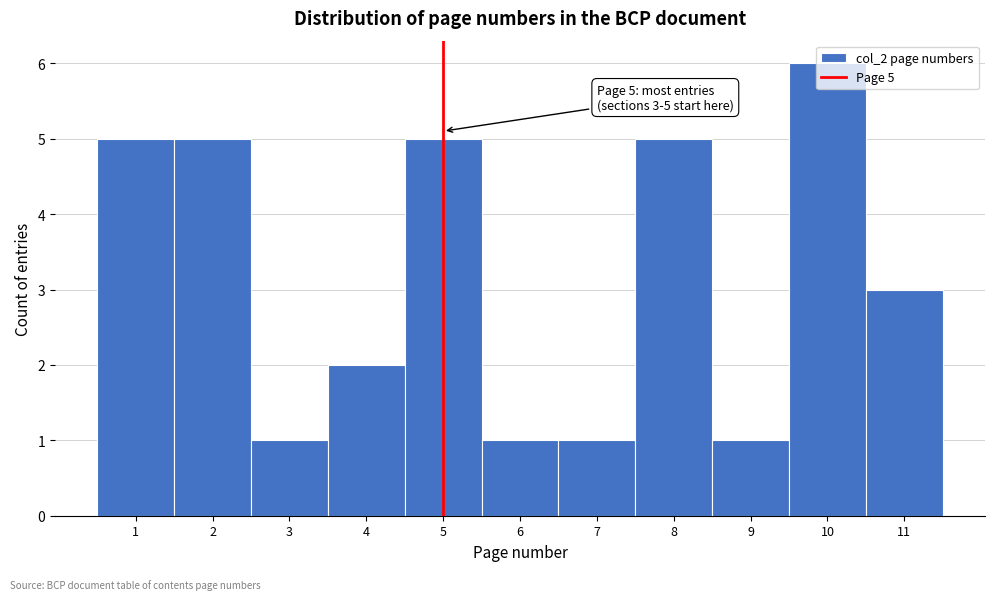

Over which range of the x-axis is the bar tallest?

9.5 to 10.5